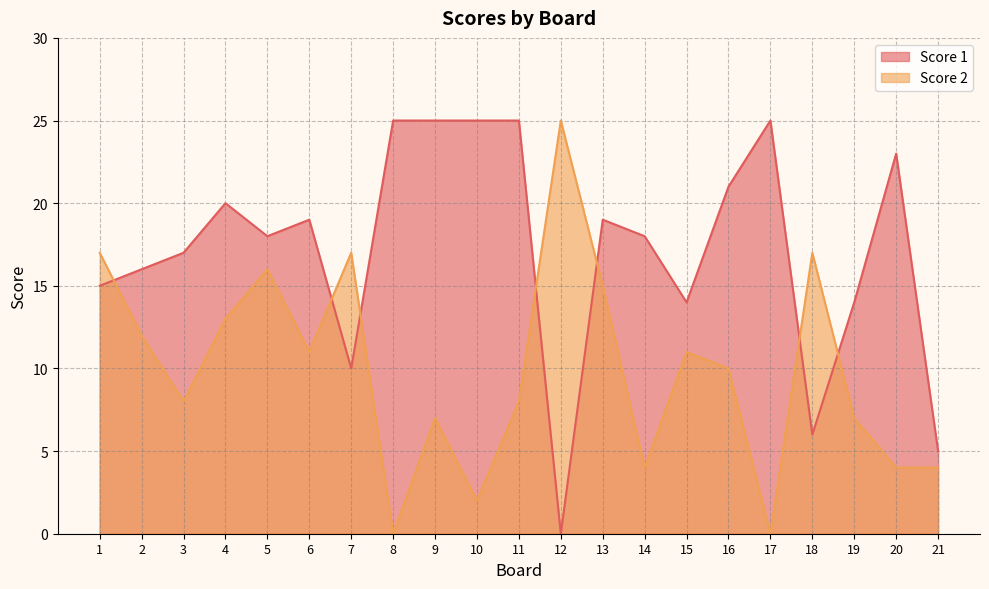

Rank the series by their average value, from lowest to highest.

Score 2, Score 1